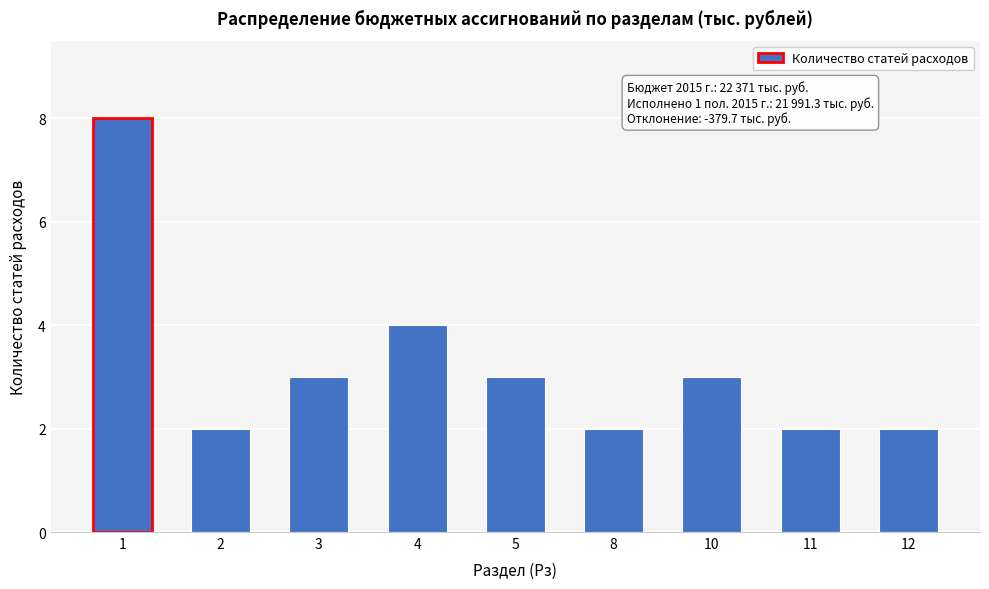

Reading left to right, what are all the values shown in this chart?

1=8	2=2	3=3	4=4	5=3	8=2	10=3	11=2	12=2